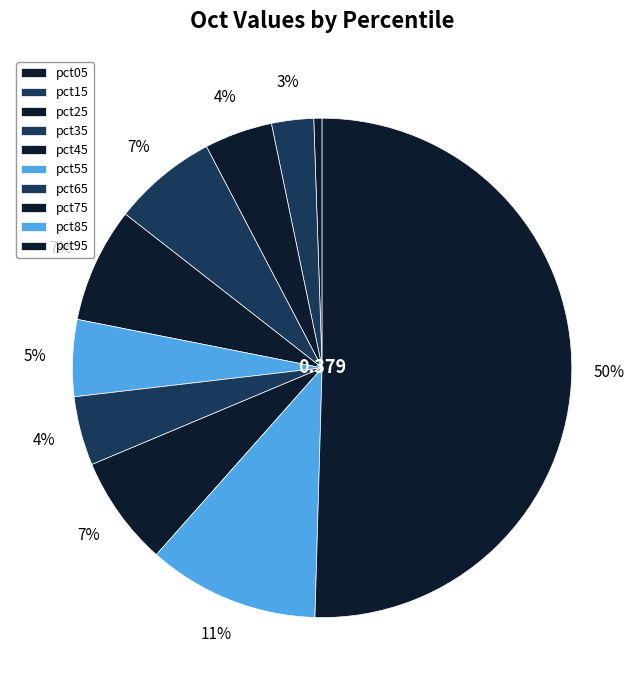

Rank the categories by value from highest to lowest.

pct95, pct85, pct45, pct75, pct35, pct55, pct65, pct25, pct15, pct05